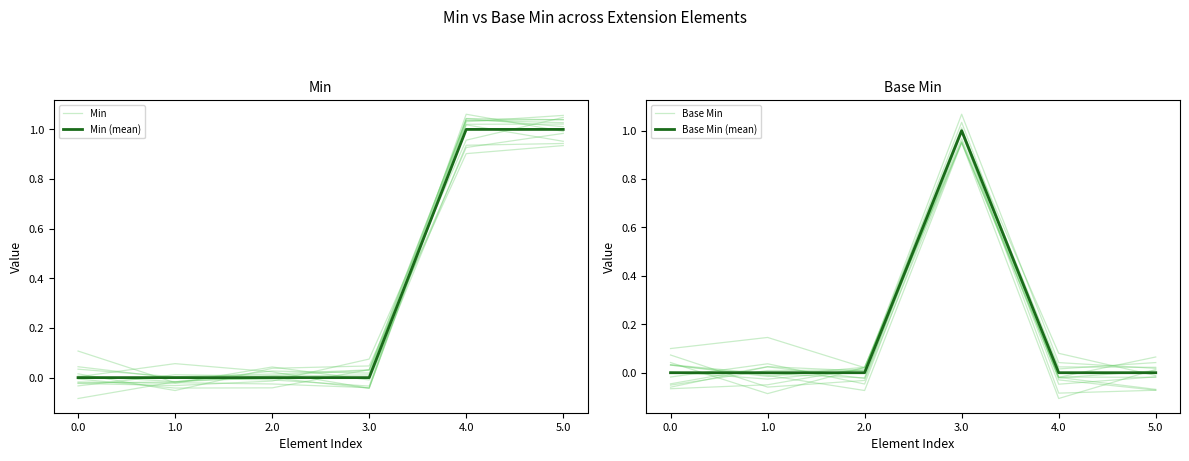

How many intersections are there between Base Min and Min (mean)?

2